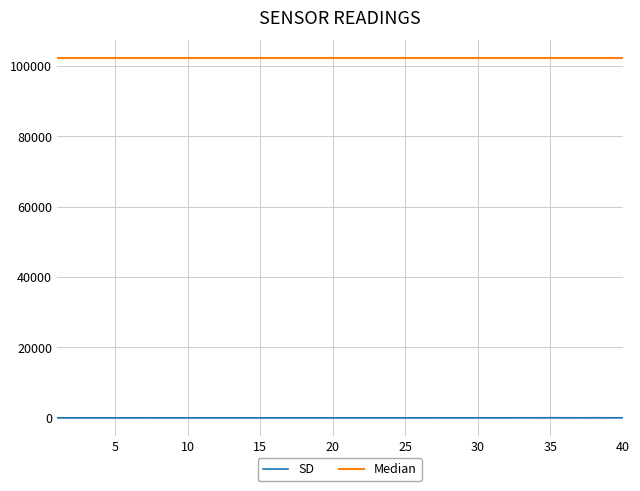

Which series has the largest total across all categories?

Median